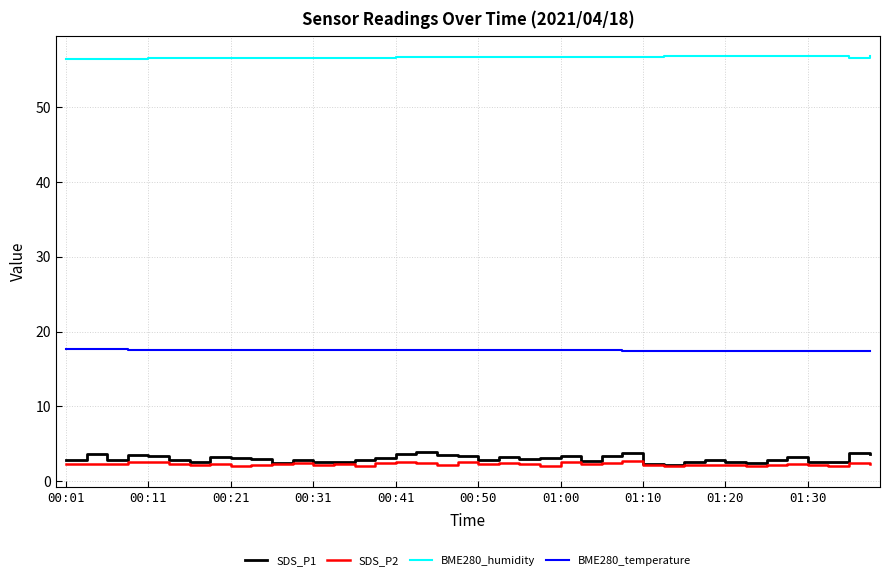

True or false: SDS_P2 and BME280_humidity intersect in this chart.

False